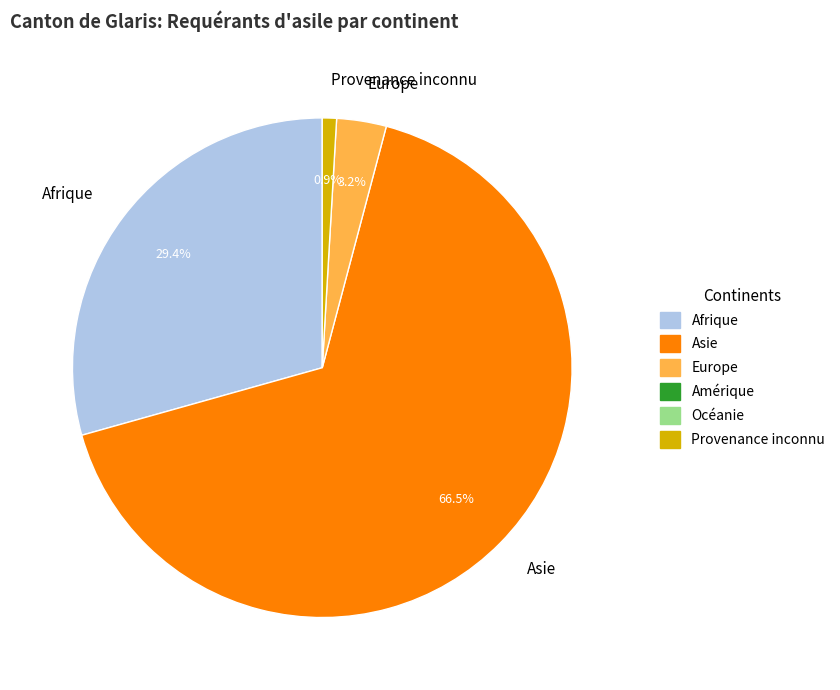

Which category has the smallest portion of the pie?

Provenance inconnu